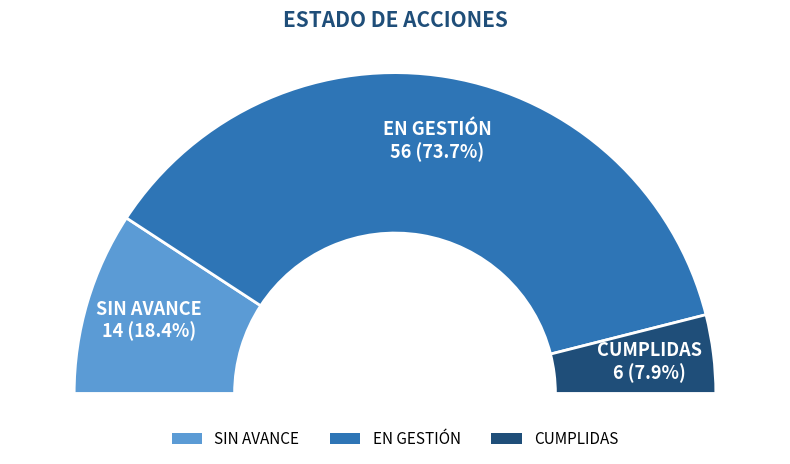

True or false: CUMPLIDAS accounts for 8% of the total.

True